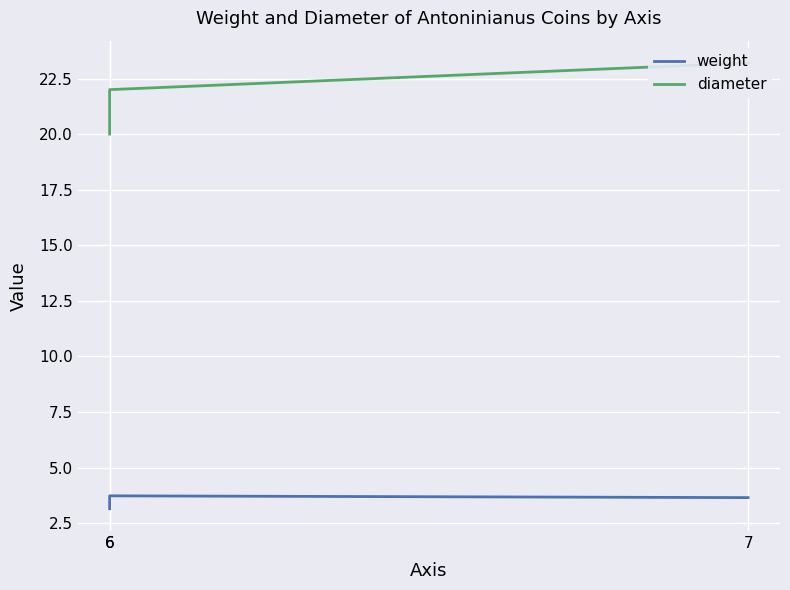

Reading left to right, extract all data points from this chart.

weight: 6=3.1	6=3.7	7=3.6
diameter: 6=20.0	6=22.0	7=23.2